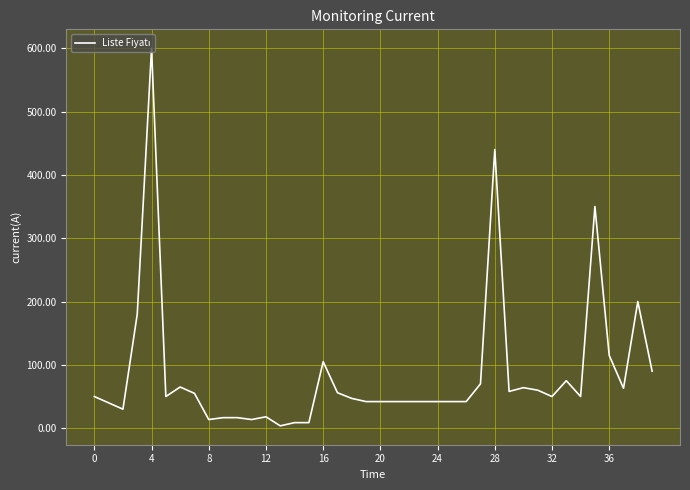

What is the greatest value displayed?

600.0